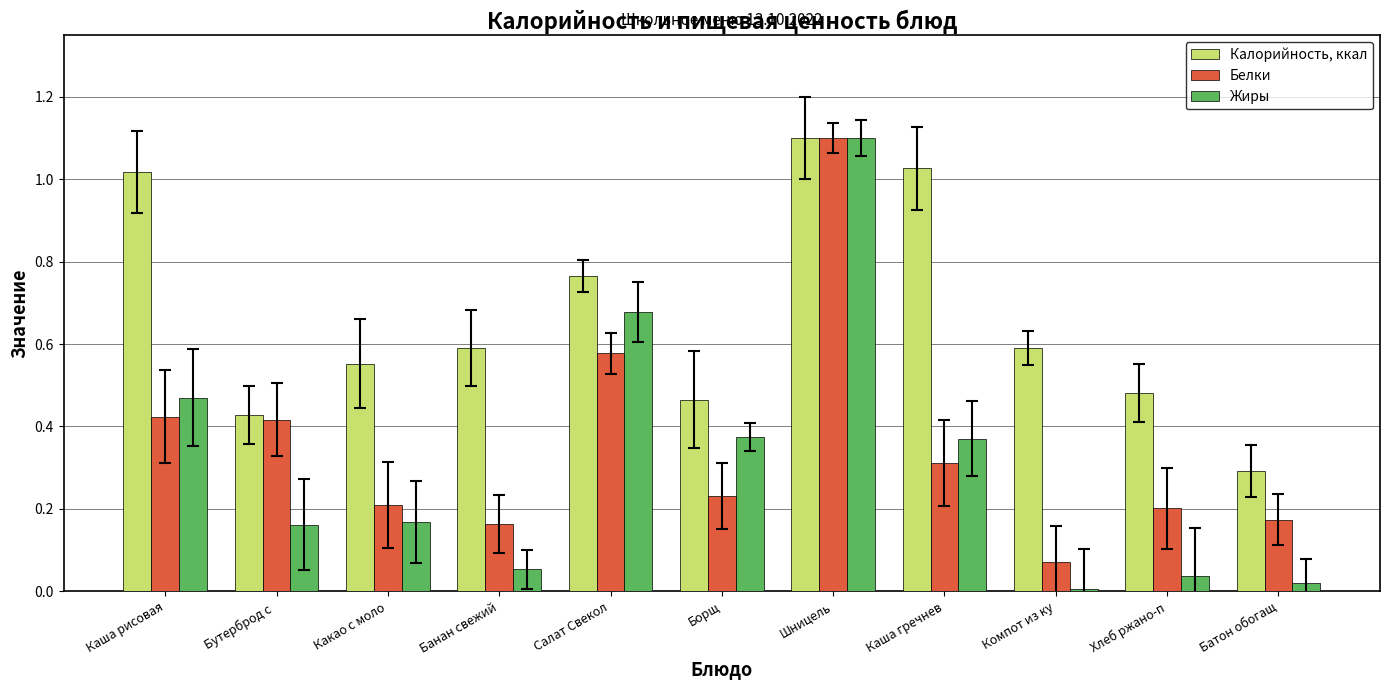

What is the difference between the maximum and minimum values in the Жиры series?

1.1